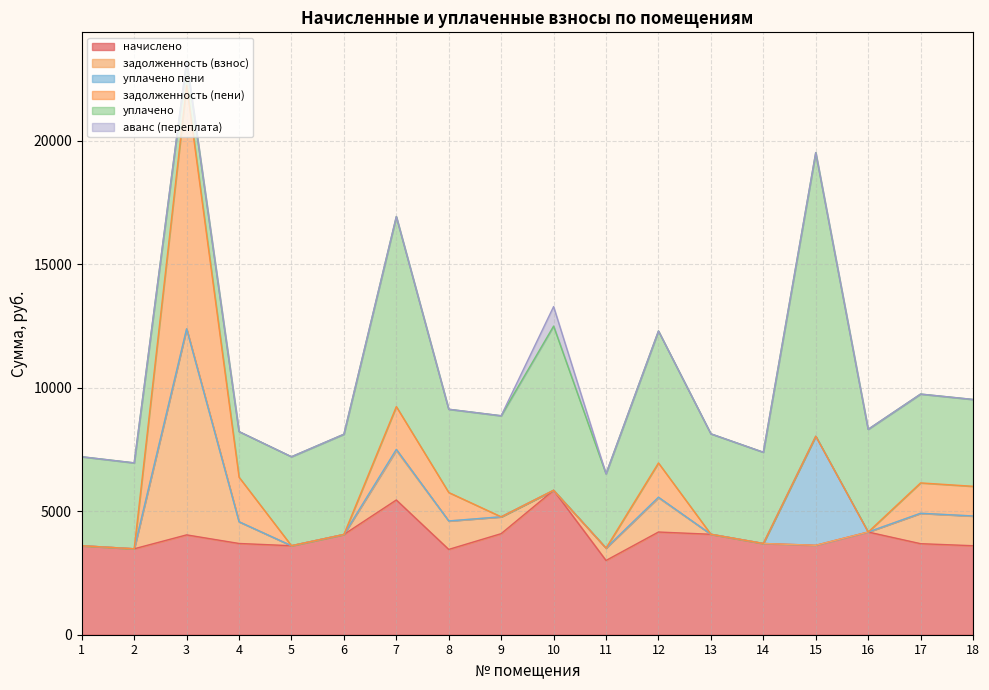

True or false: задолженность (пени) and уплачено пени intersect in this chart.

False